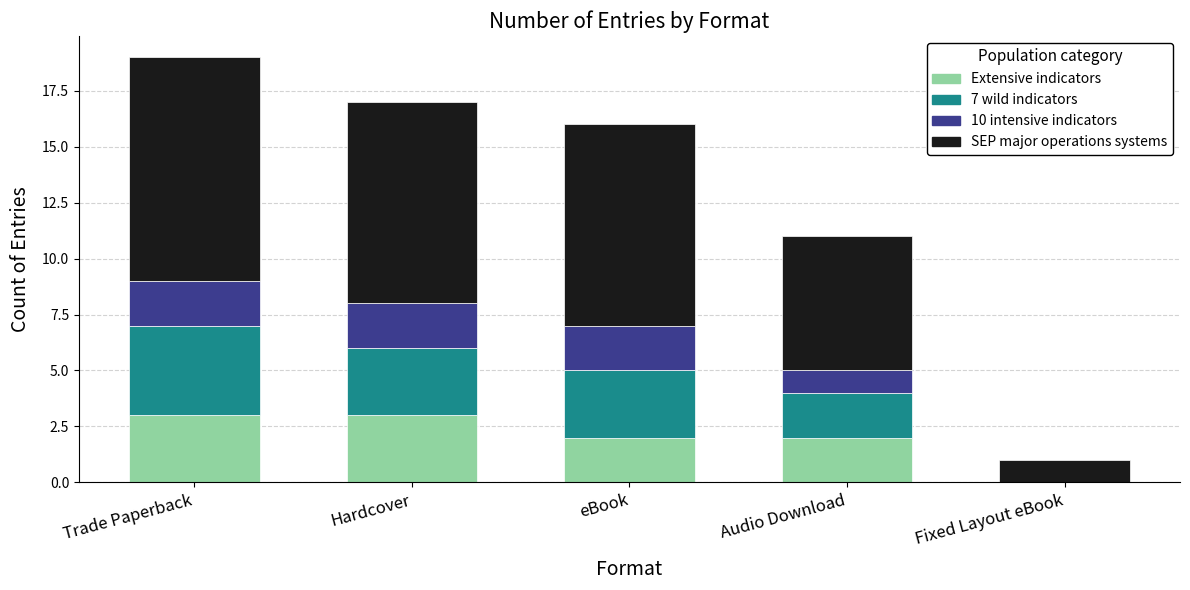

At which category is the sum across all series the highest?

Trade Paperback